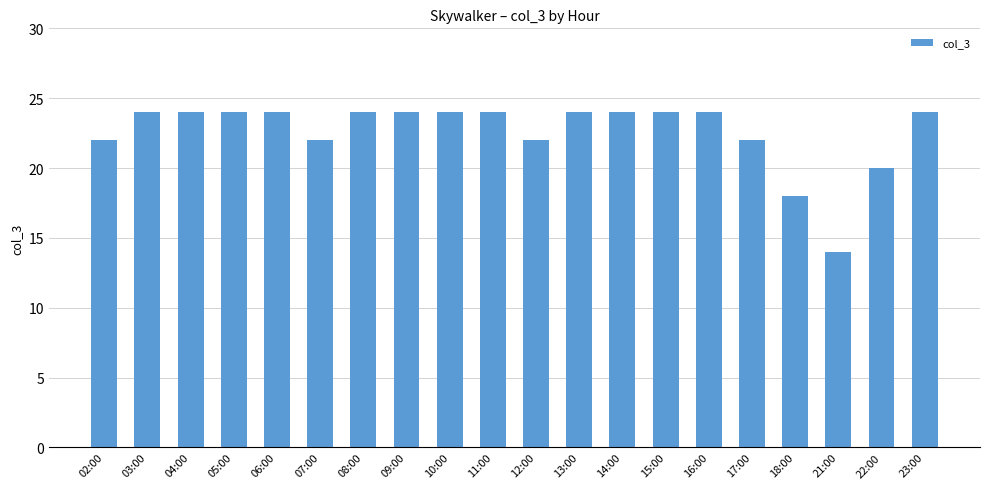

What is the label of the 4th bar from the right?

18:00